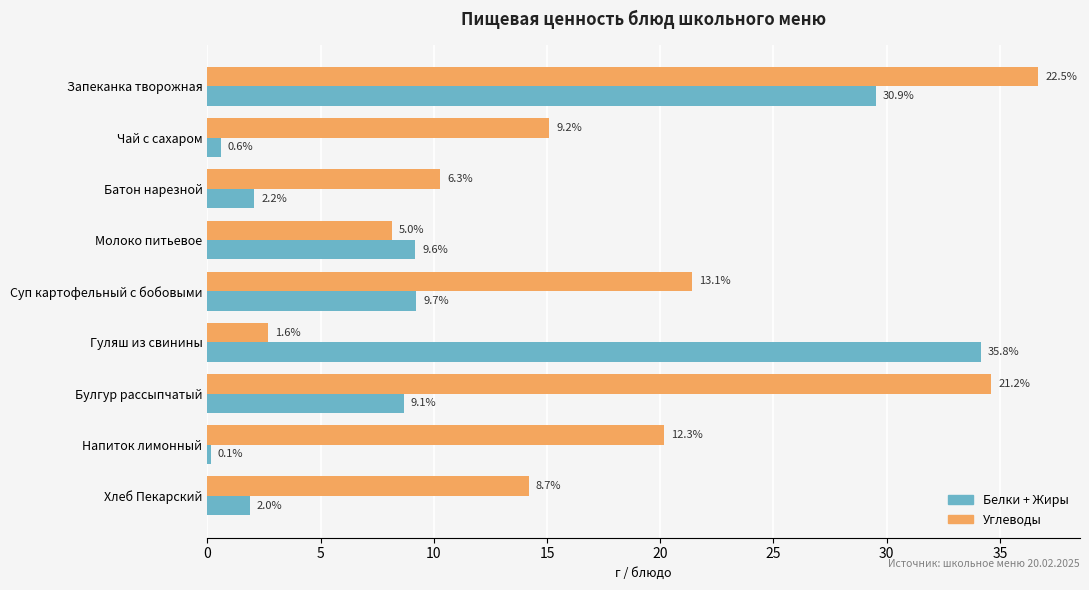

What are all the series names shown in the legend?

Белки + Жиры, Углеводы